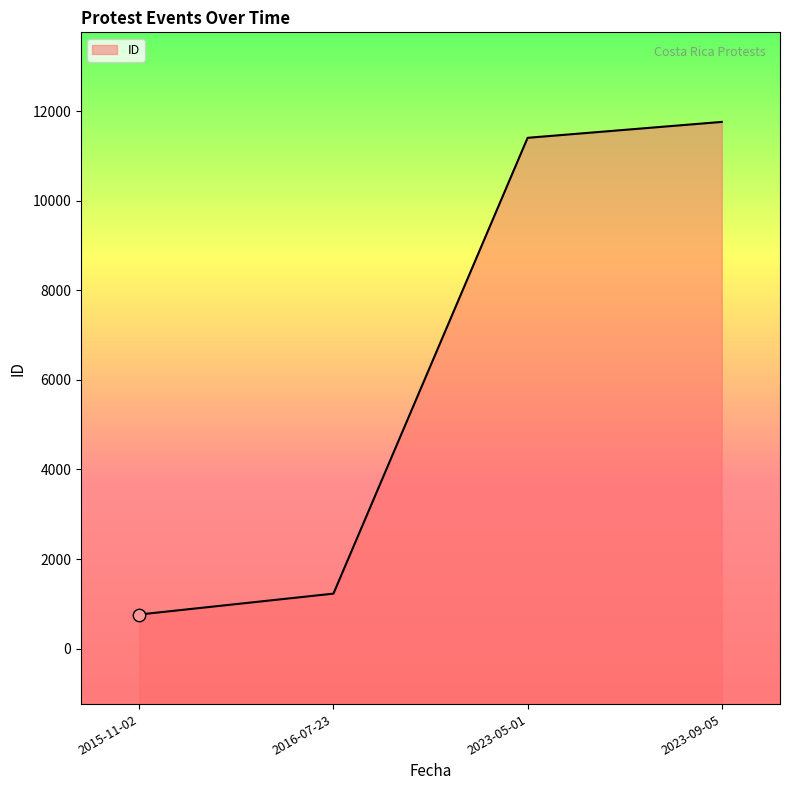

What is the change in value from 2015-11-02 to 2016-07-23?

+466